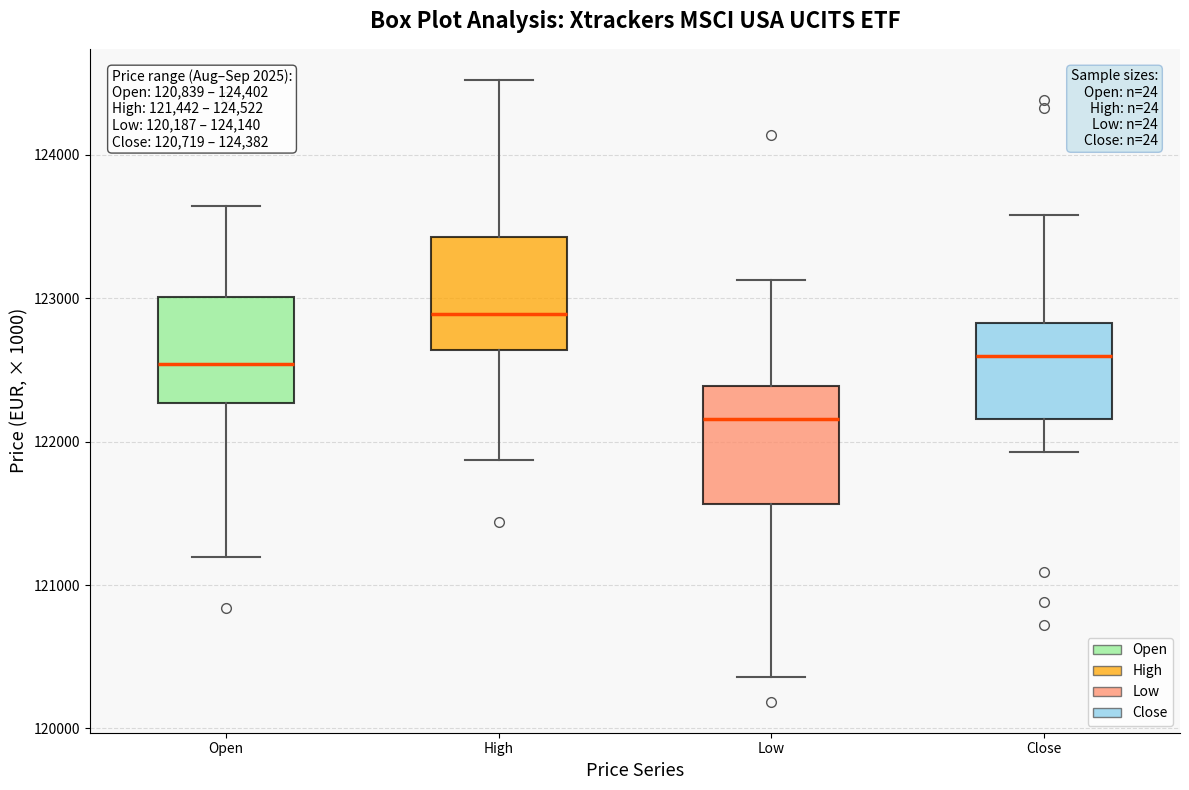

Which box's median line is the highest?

High